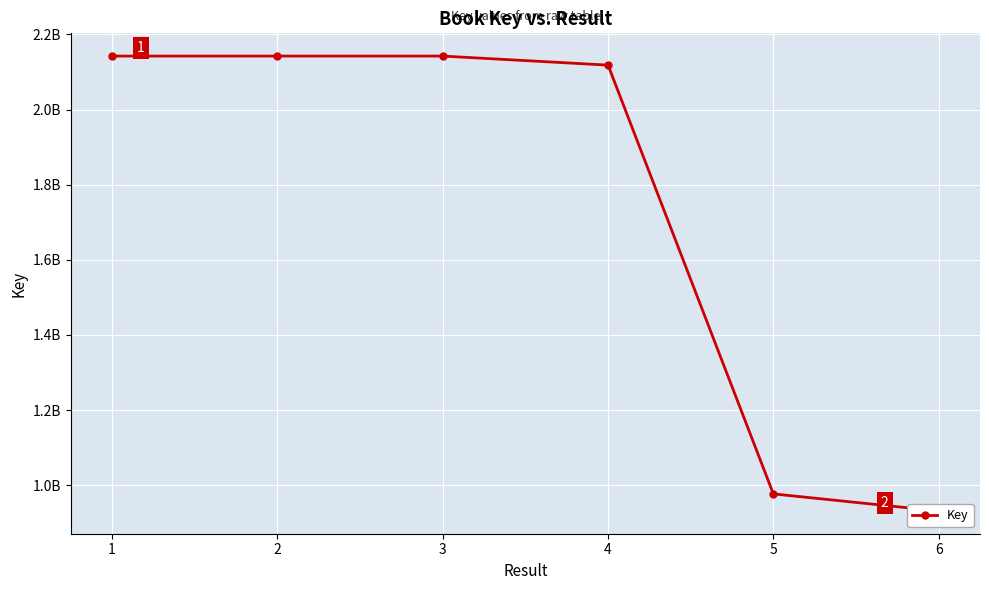

How many data points are less than 2142244888?

3